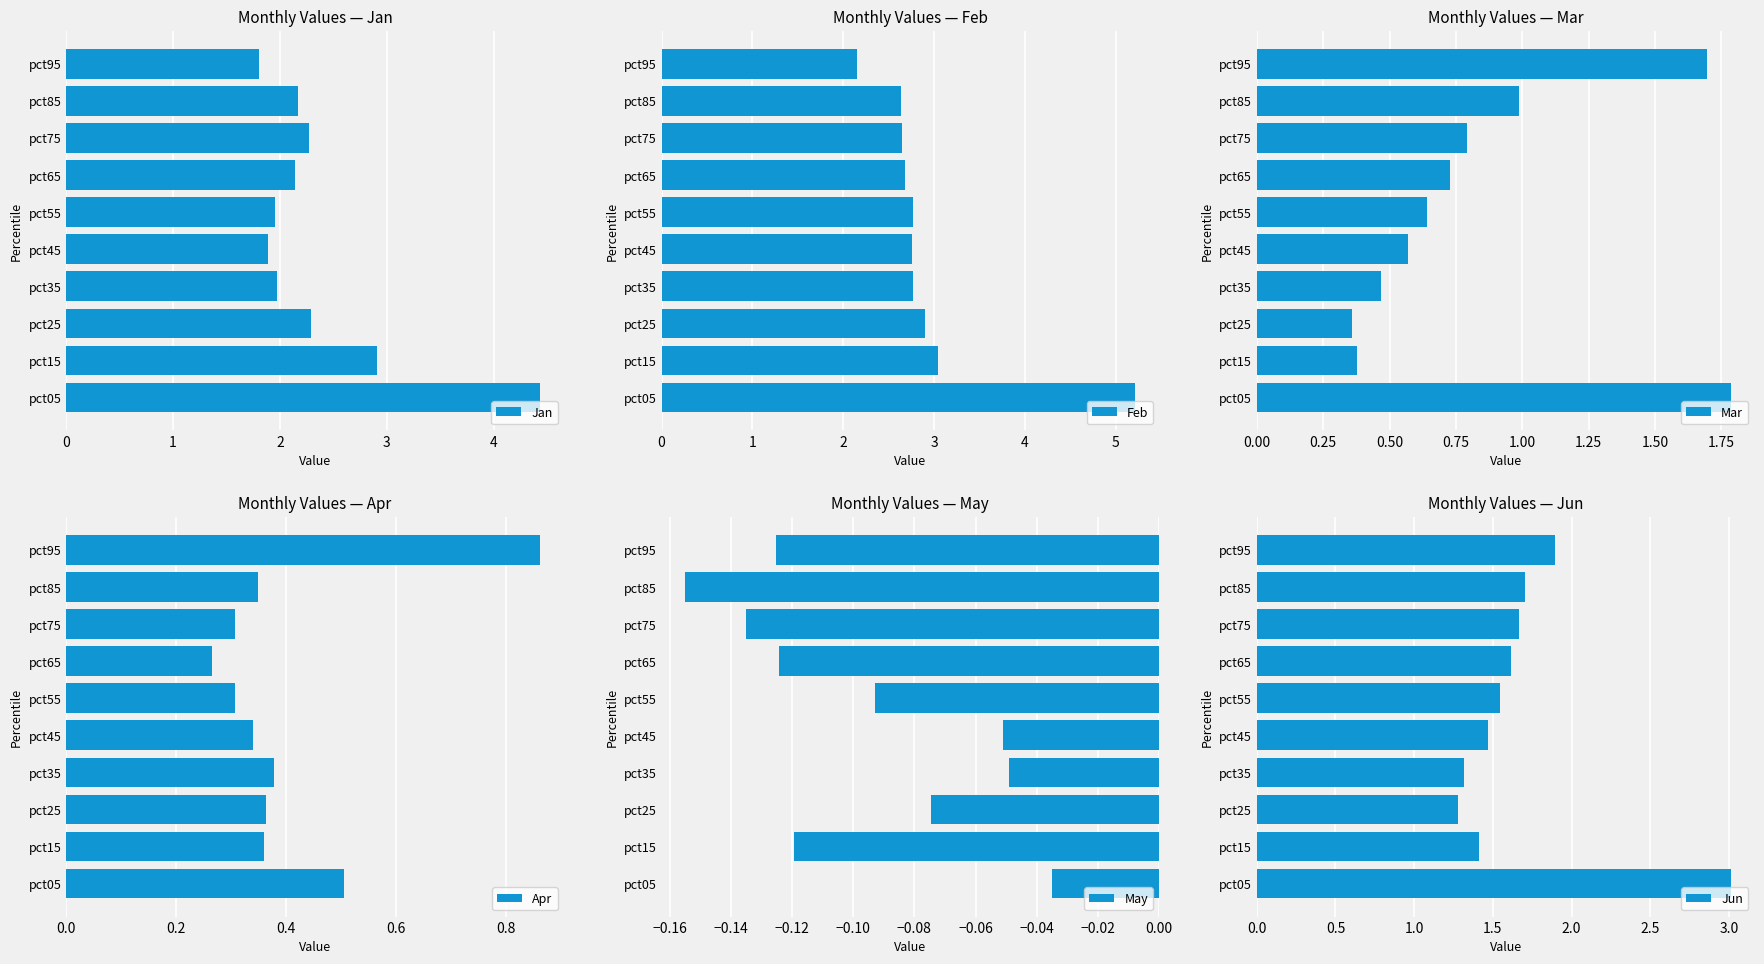

What are all the series names shown in the legend?

Jan, Feb, Mar, Apr, May, Jun